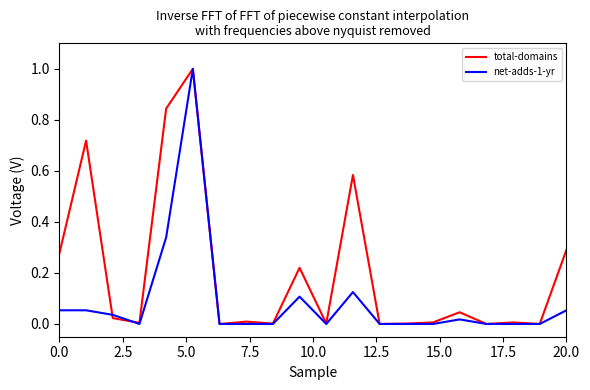

What is the highest value of the net-adds-1-yr series?

1.0